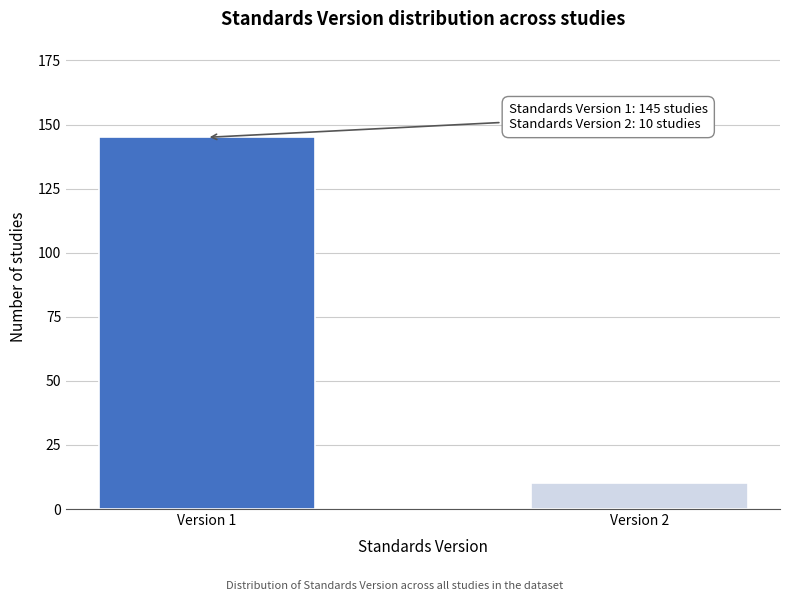

Reading right to left, what are all the values shown in this chart?

Version 2=10	Version 1=145